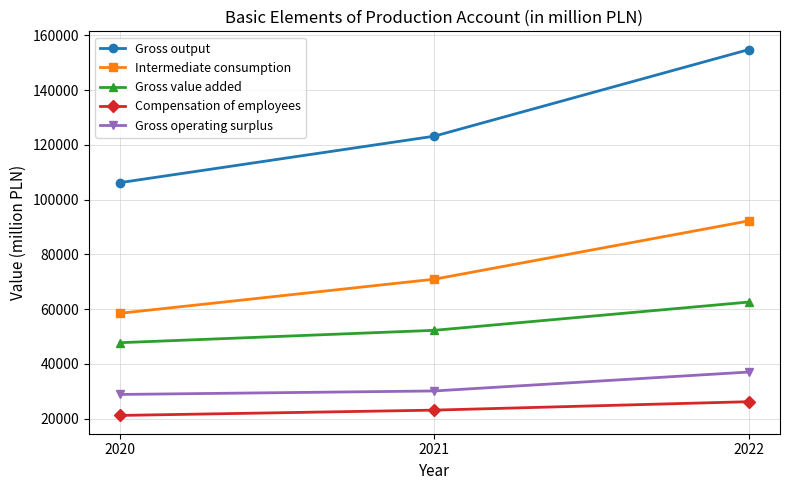

What is the difference between the maximum and minimum values in the Gross value added series?

14840